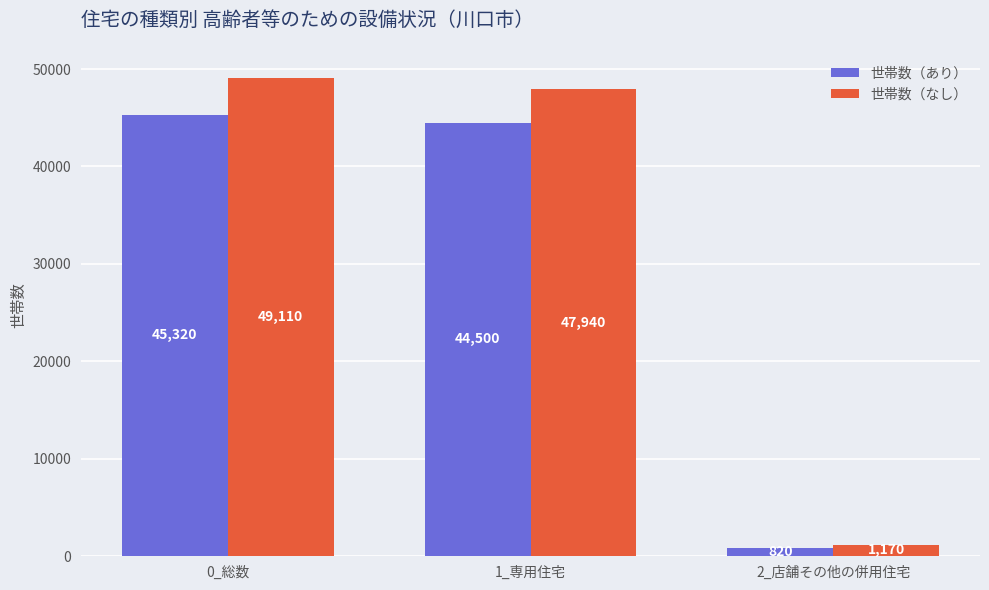

Rank the series by their average value, from lowest to highest.

世帯数（あり）, 世帯数（なし）